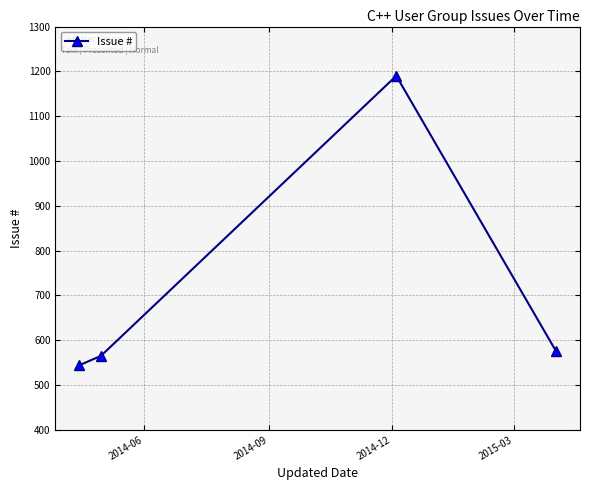

What is the minimum value shown in the chart?

544